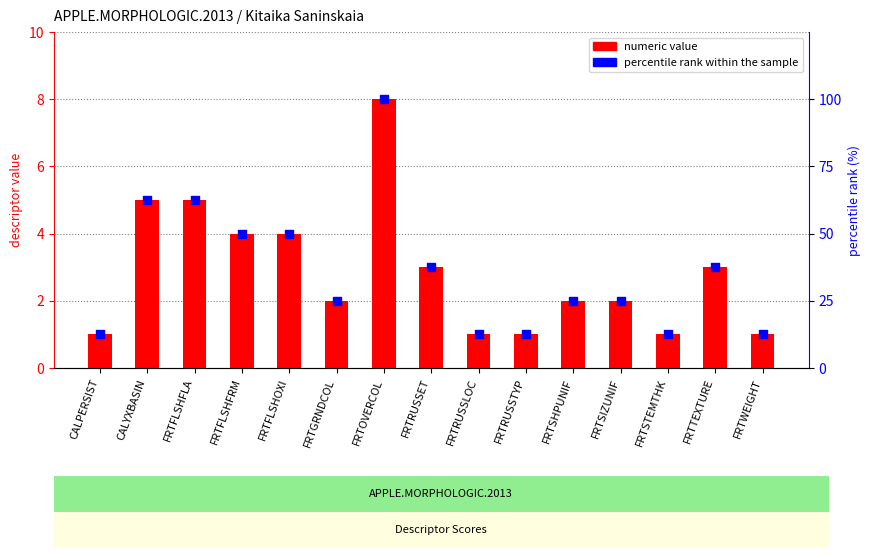

What are all the series names shown in the legend?

numeric value, percentile rank within the sample